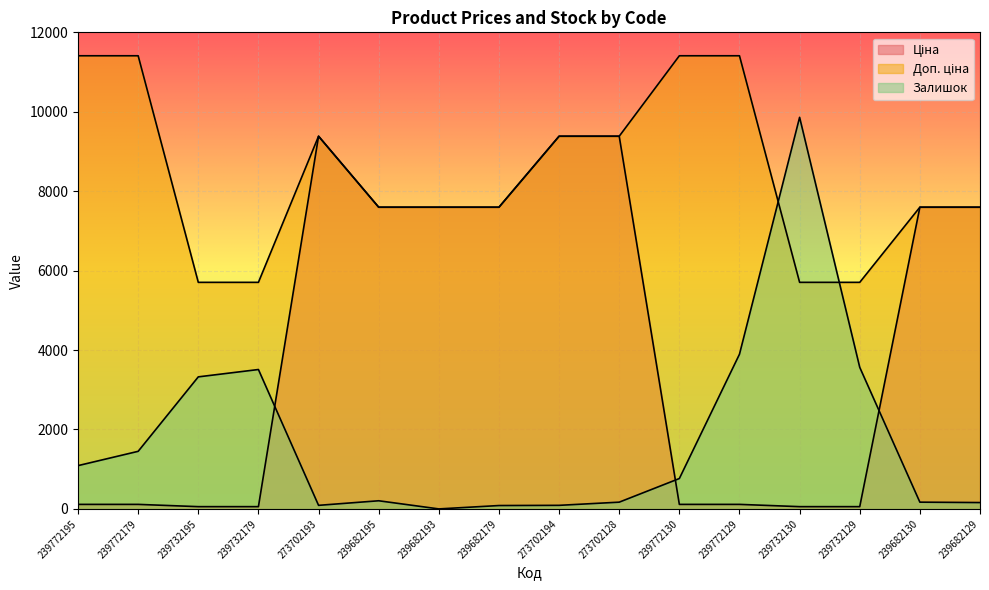

True or false: Ціна and Доп. ціна cross at least once.

False